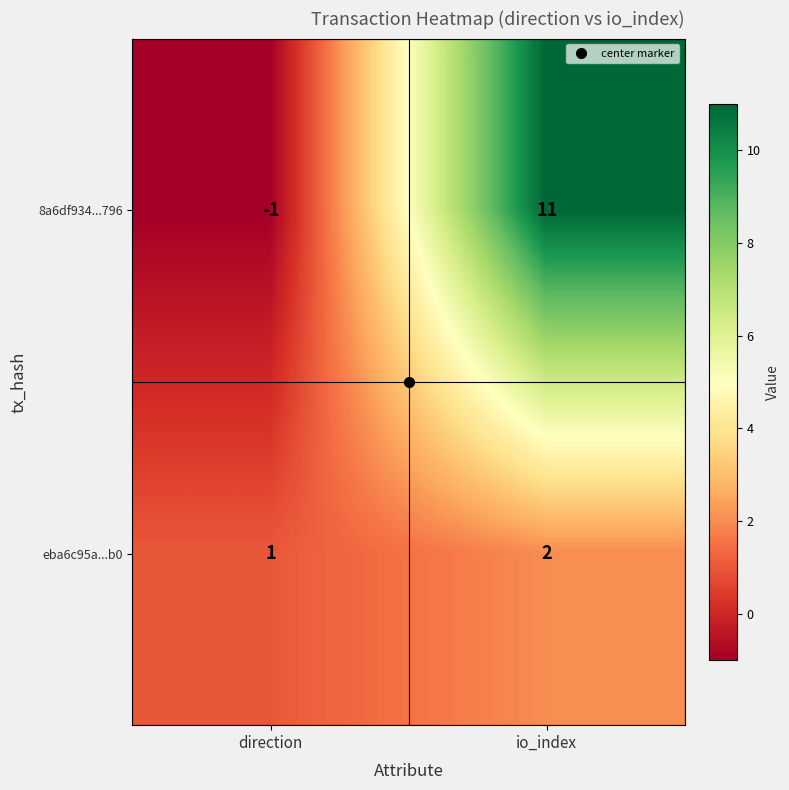

At io_index, list the series in order from smallest to largest.

eba6c95a...b0, 8a6df934...796